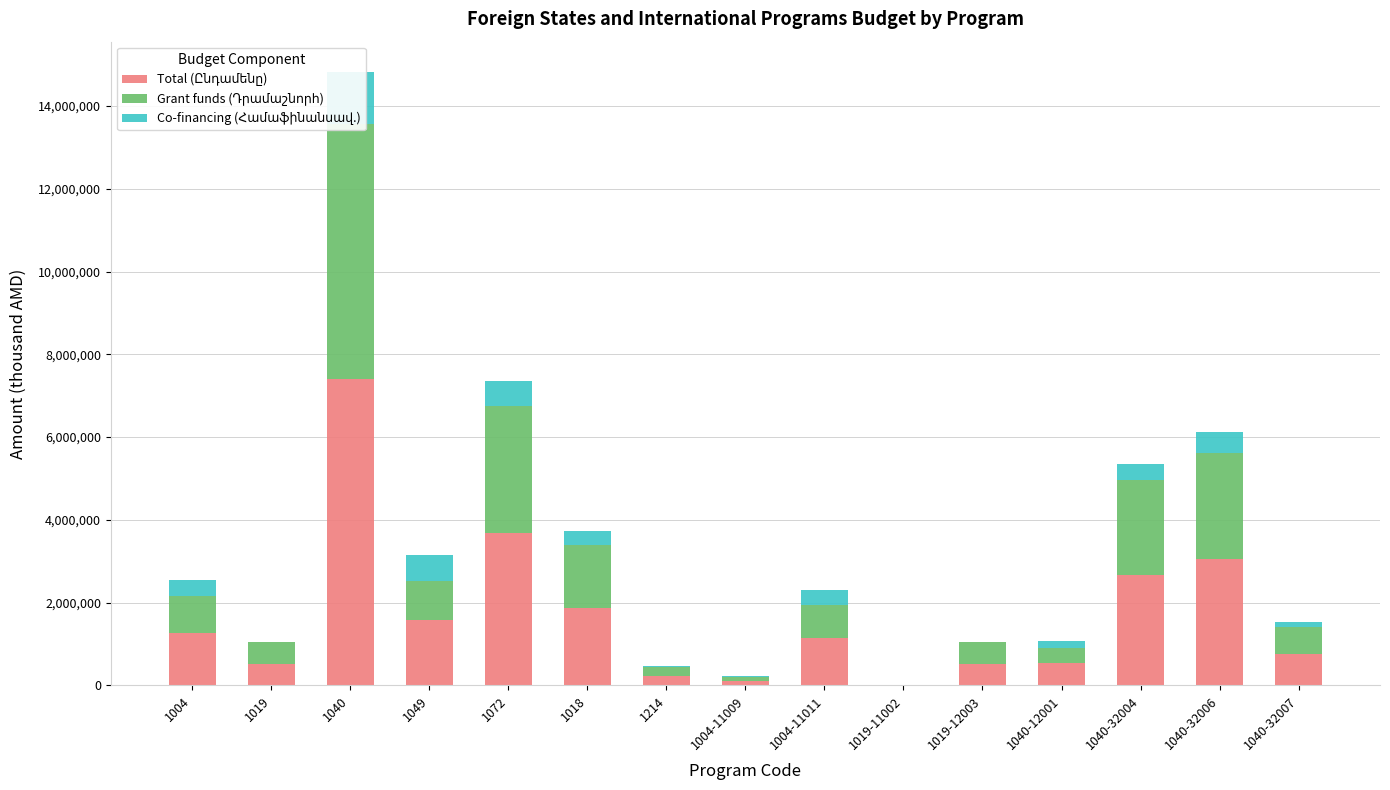

How many distinct data groups are displayed?

3